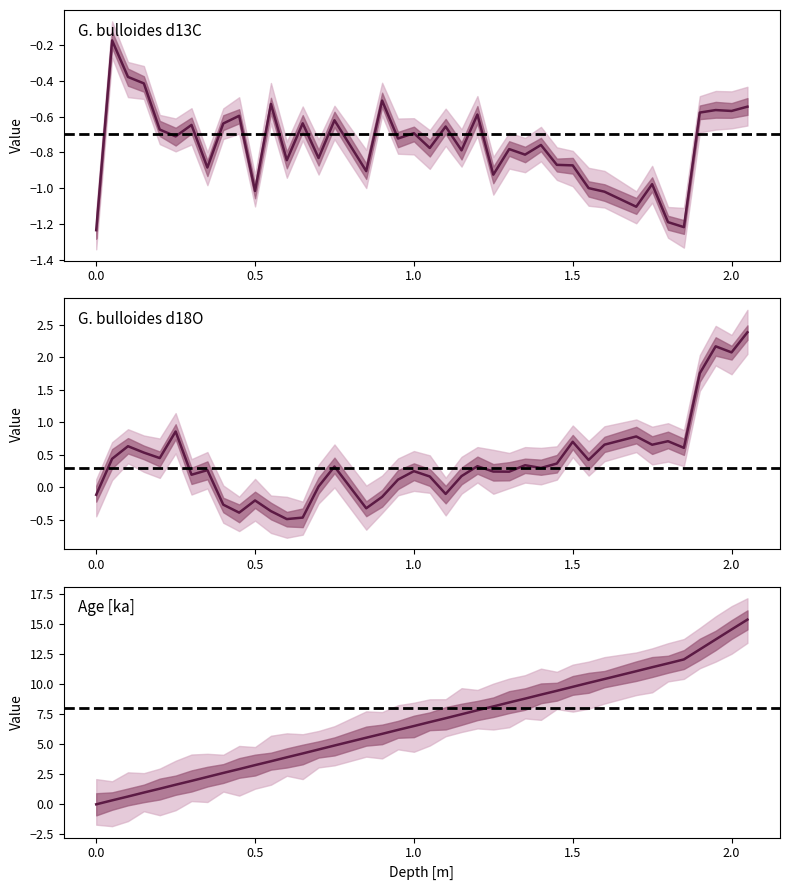

Count the number of categories in the chart.

40